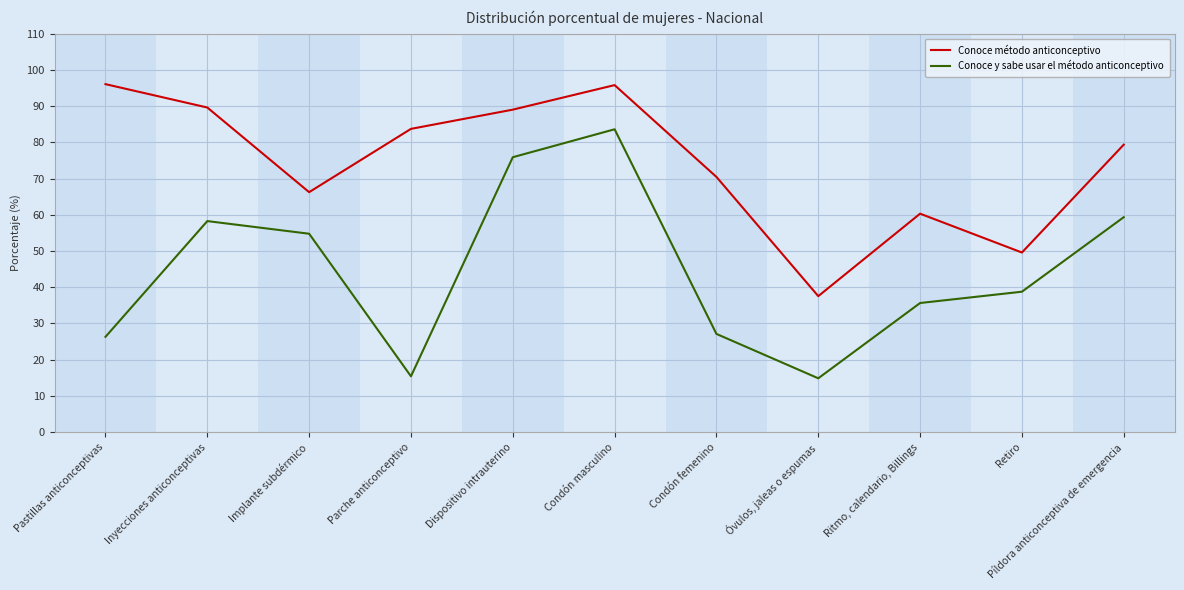

What is the total value across all series at Condón masculino?

179.4